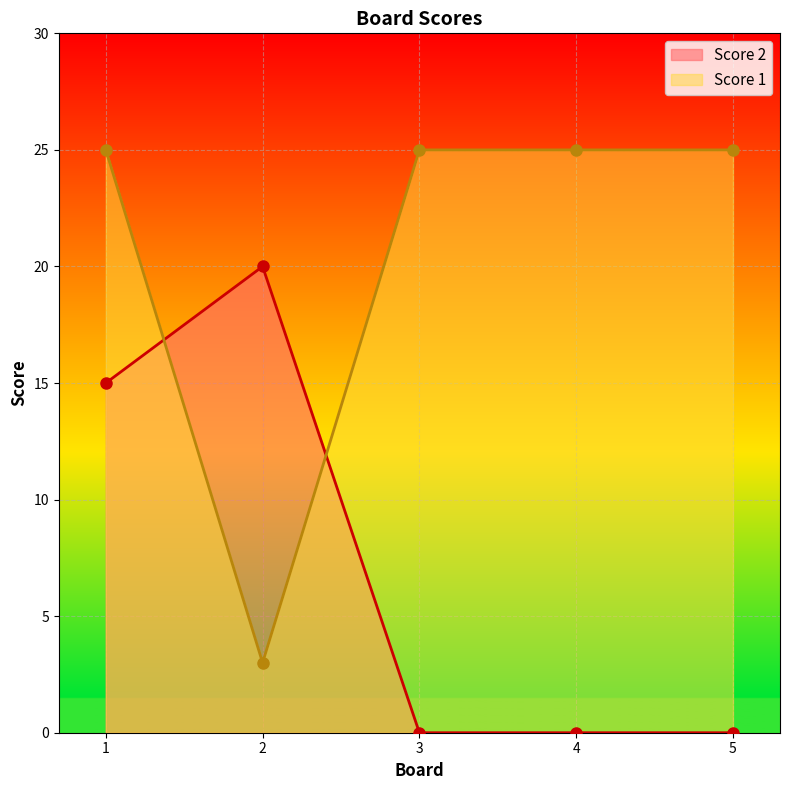

Between 1 and 3, which series saw the biggest shift?

Score 2